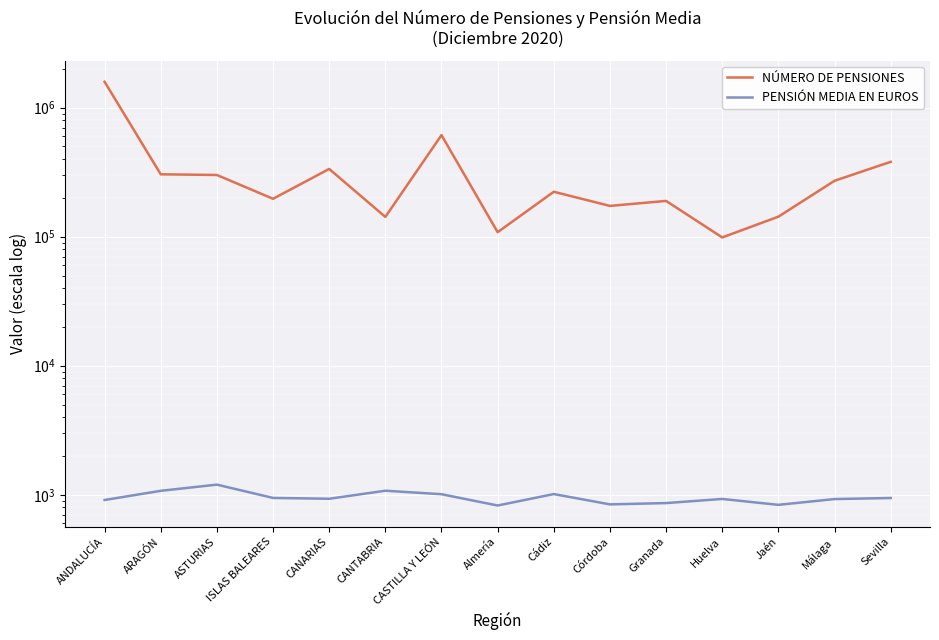

List the series in order of their peak value, highest first.

NÚMERO DE PENSIONES, PENSIÓN MEDIA EN EUROS